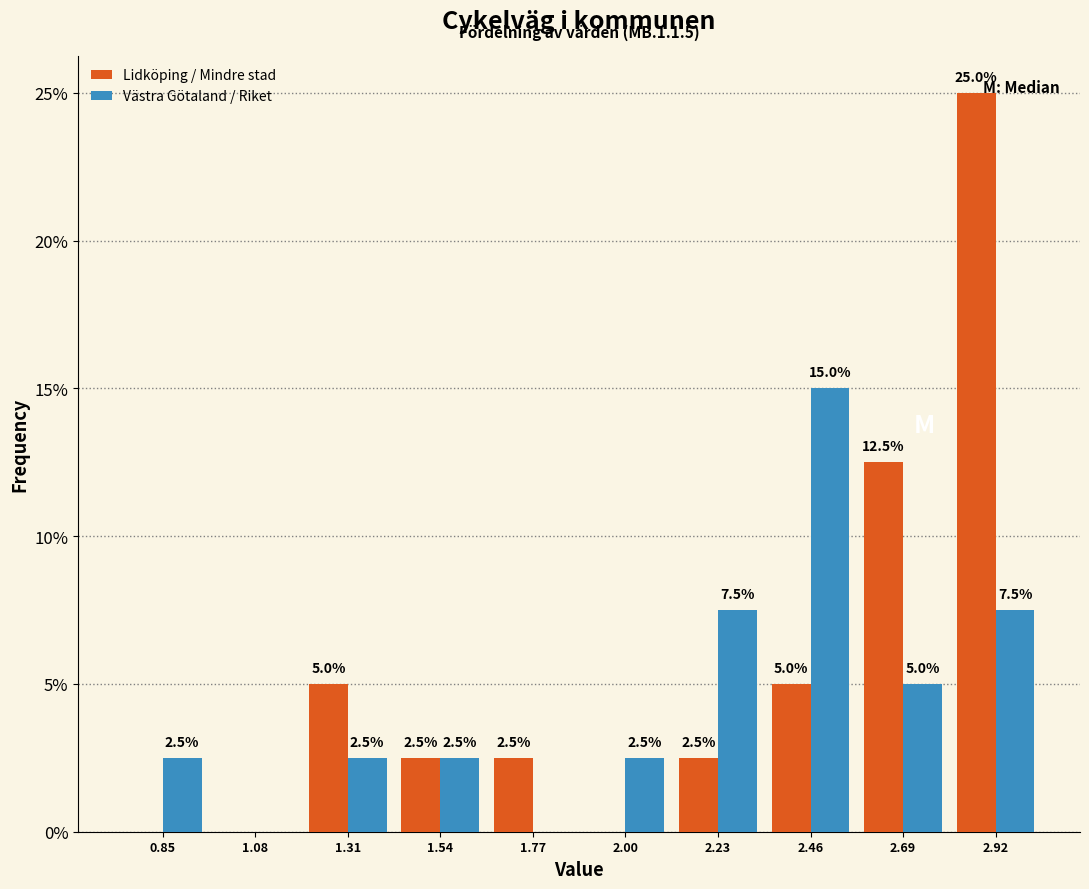

In the Västra Götaland / Riket series, which range on the x-axis has the tallest bar?

2.35 to 2.60